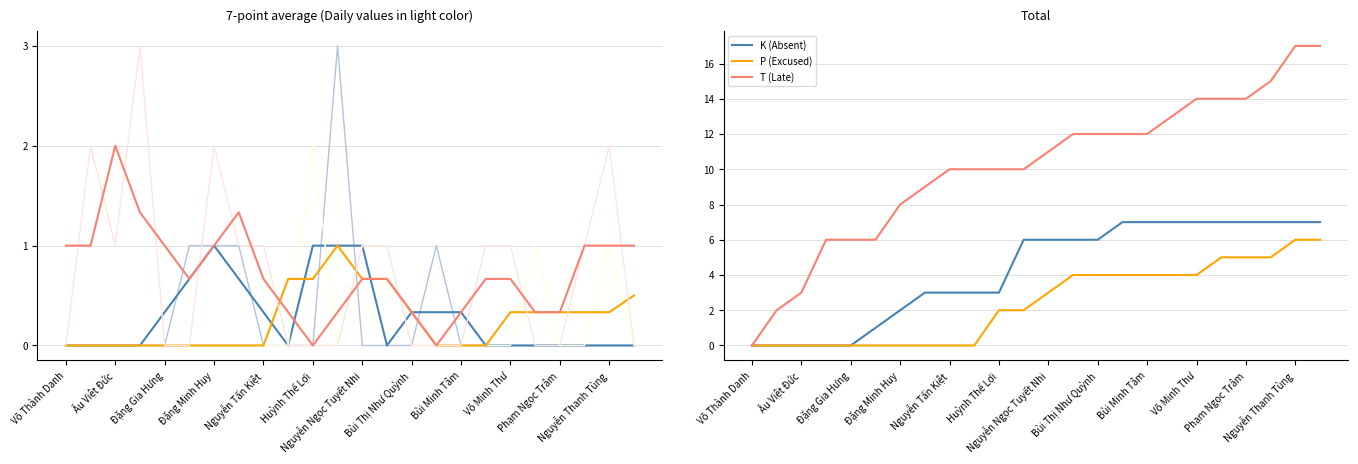

The value of T (Late) at Nguyễn Thanh Tùng is 17. True or false?

True